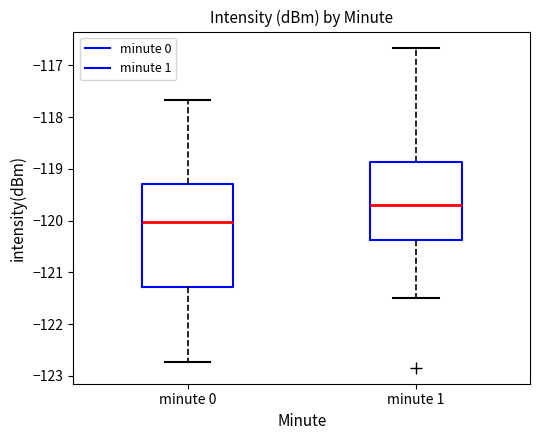

Where is the lower edge of the box for minute 1 on the y-axis? The values are not printed on the chart, so give them approximately, as read against the axis.

-120.4